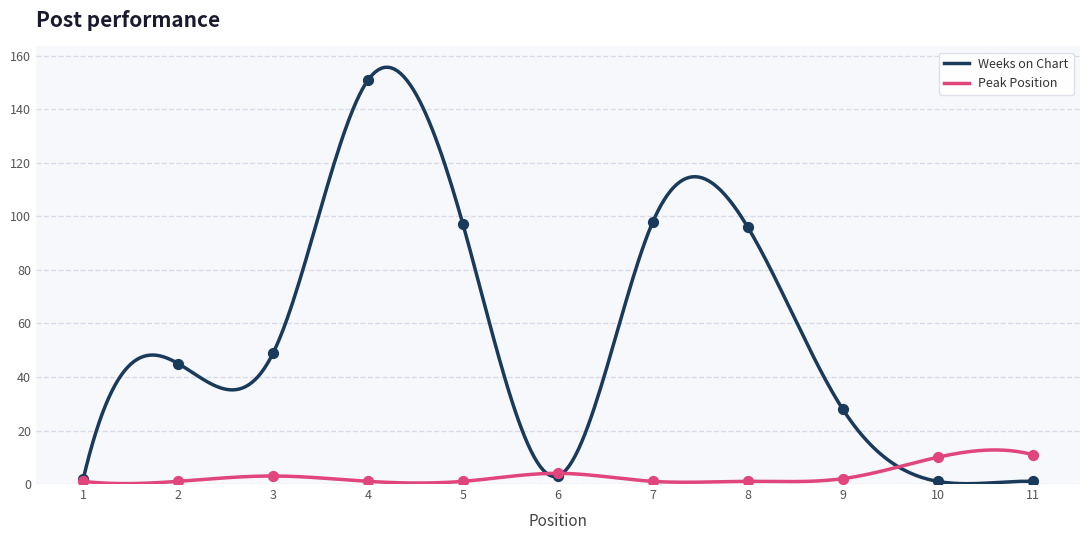

Which series contains the highest Y value?

Weeks on Chart